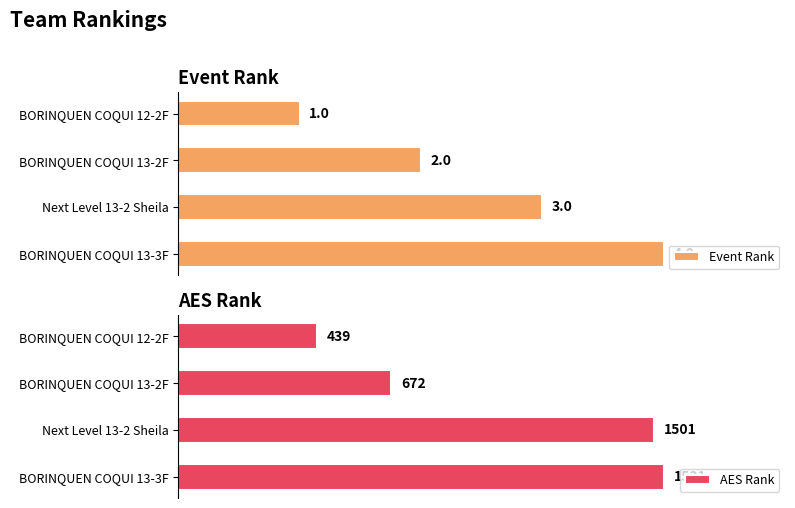

List the labels in order of Event Rank value, smallest first.

BORINQUEN COQUI 12-2F, BORINQUEN COQUI 13-2F, Next Level 13-2 Sheila, BORINQUEN COQUI 13-3F